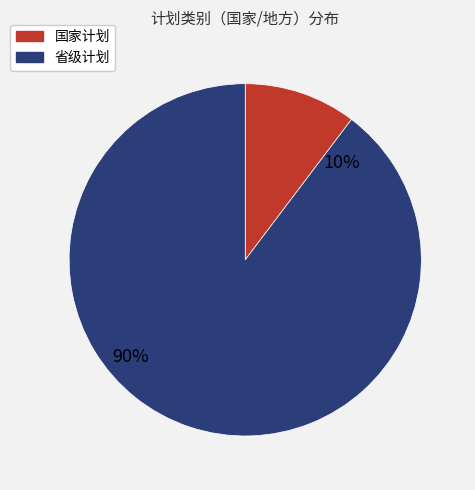

Count the number of slices in the pie.

2